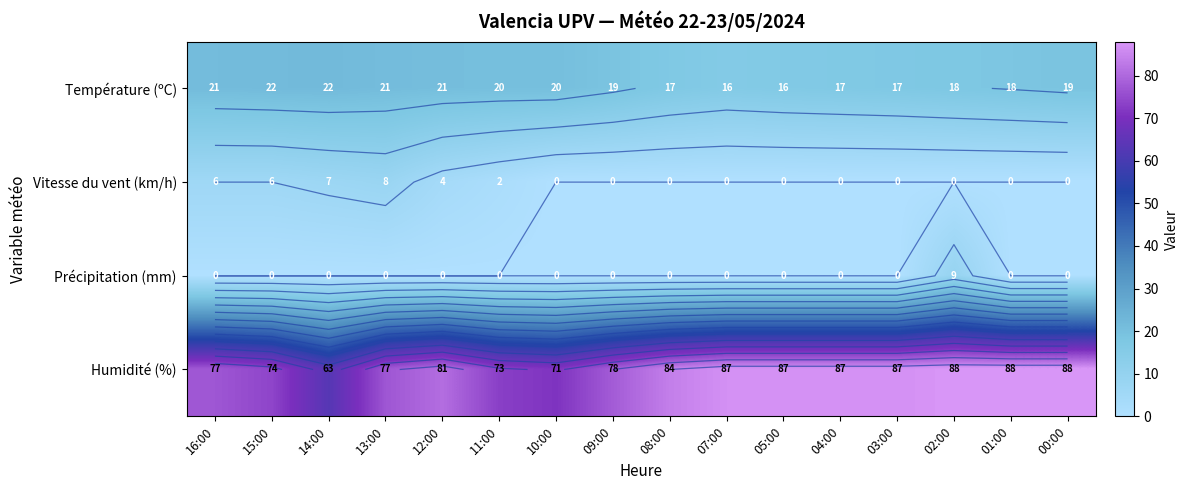

True or false: Humidité (%) has a value of 22.1 at 10:00.

False